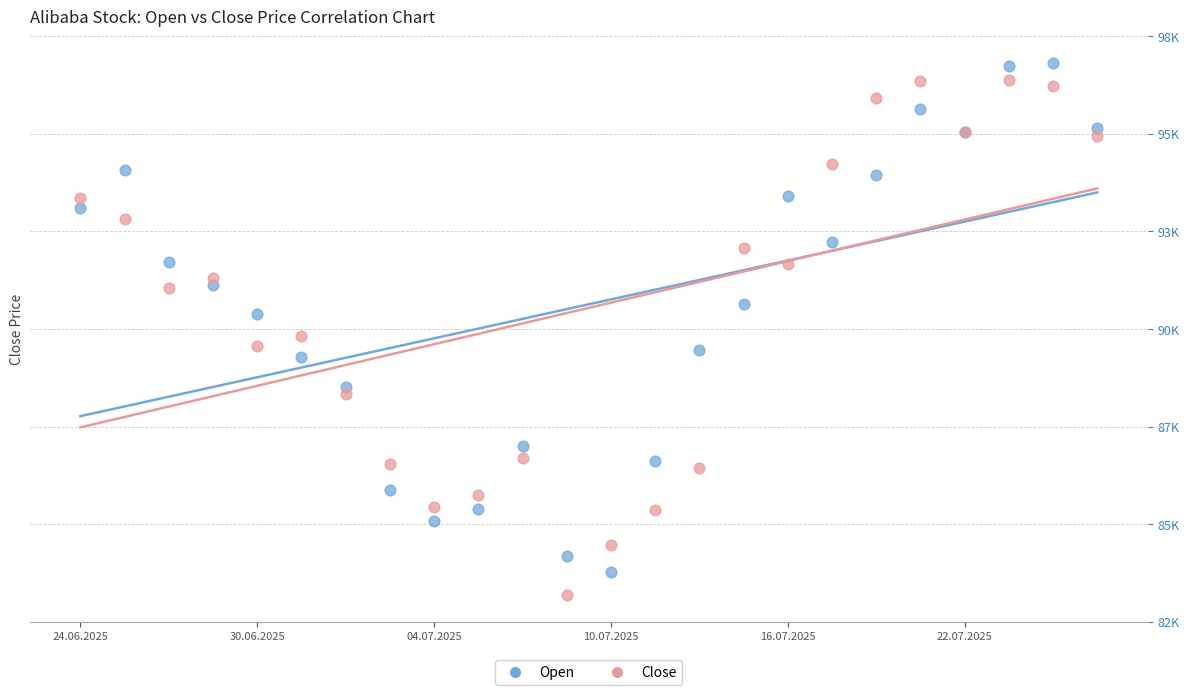

What are all the series names shown in the legend?

Open, Close